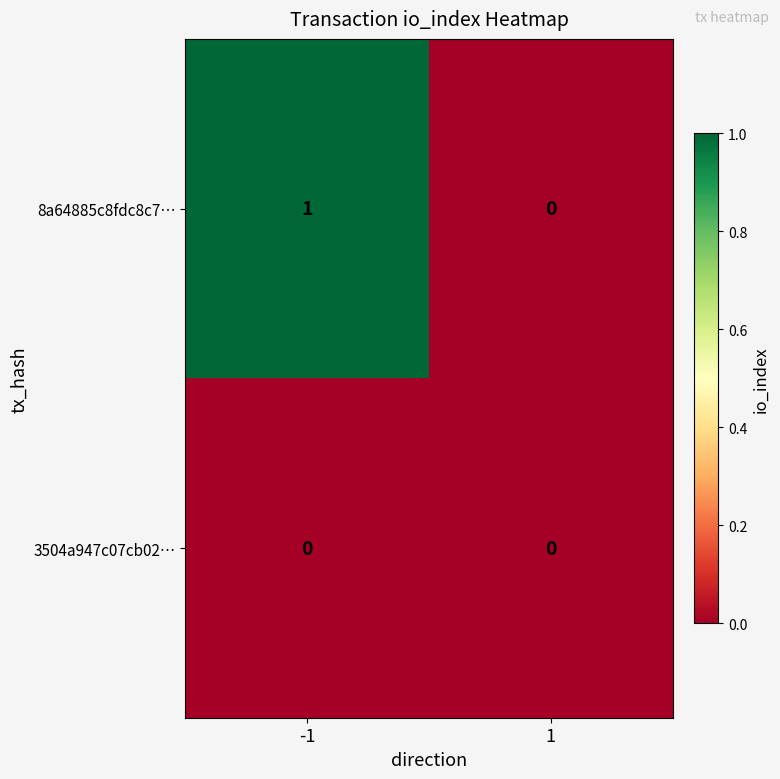

Is the value of 3504a947c07cb02… at 1 greater than the value of 8a64885c8fdc8c7… at -1?

No